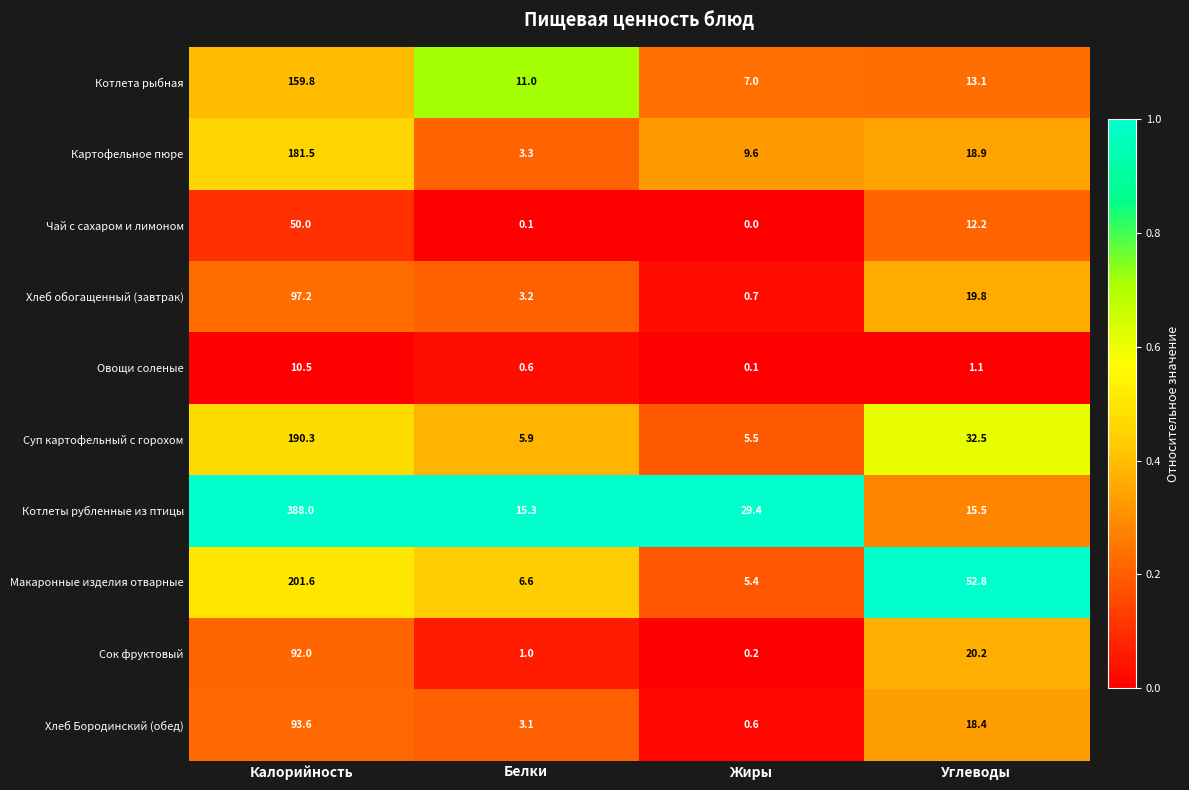

True or false: Картофельное пюре has a value of 4.0 at Углеводы.

False